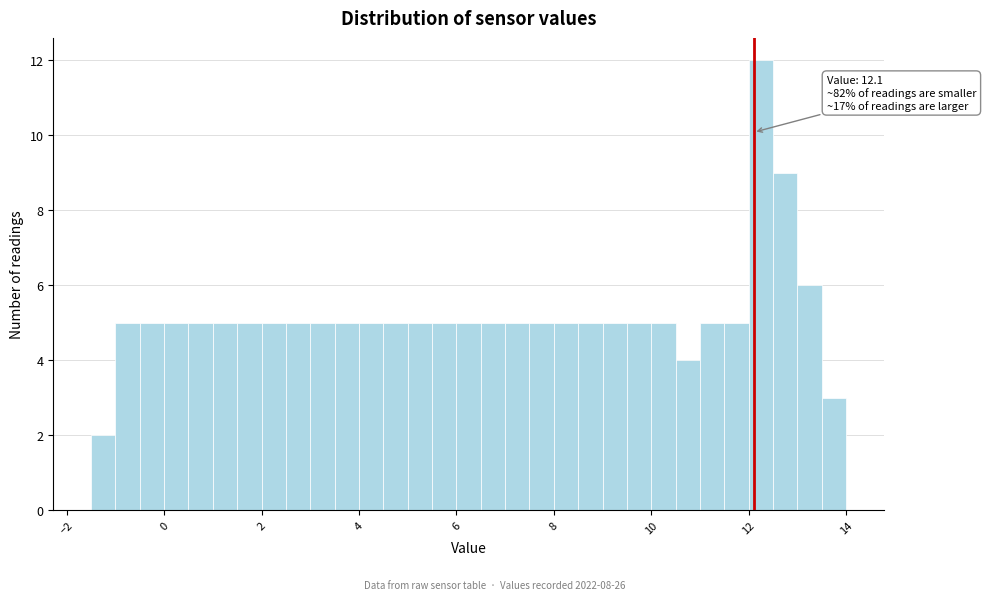

Read against the x-axis, roughly where is the centre of the tallest bar?

12.2